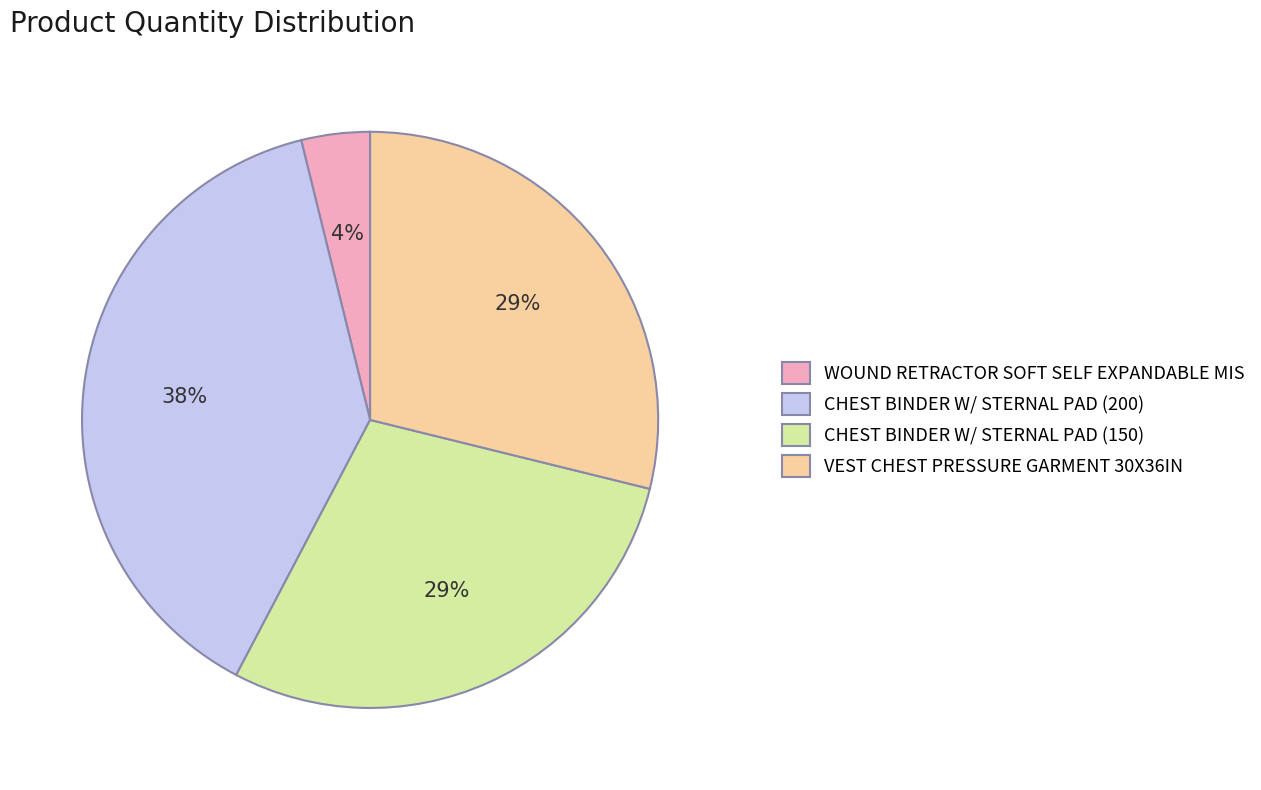

Do VEST CHEST PRESSURE GARMENT 30X36IN and CHEST BINDER W/ STERNAL PAD (150) together represent more than half of the pie?

Yes